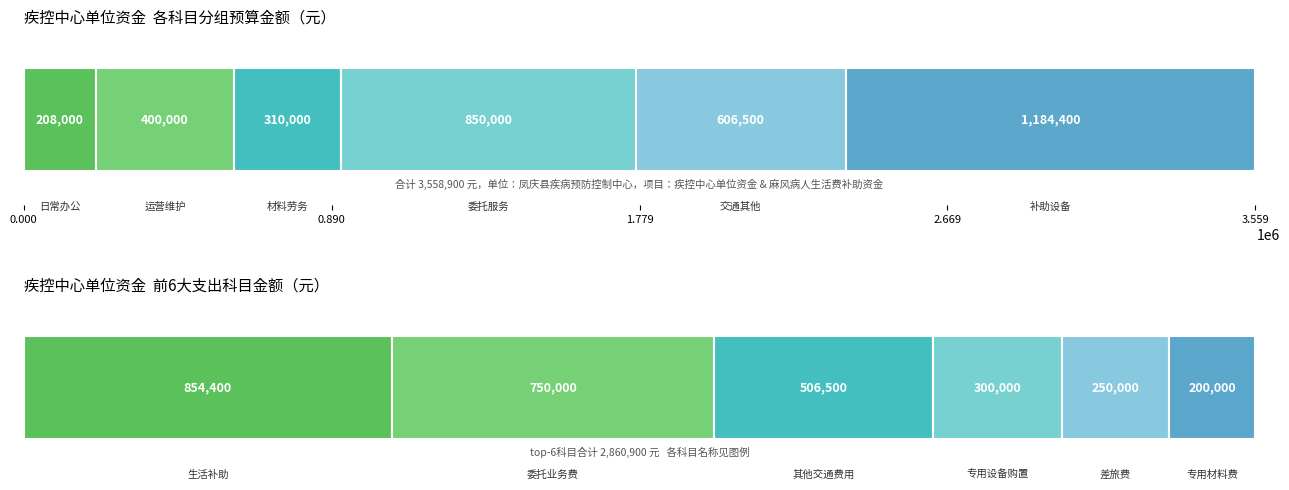

Is it true that the value at 专用设备购置 is 502506?

False